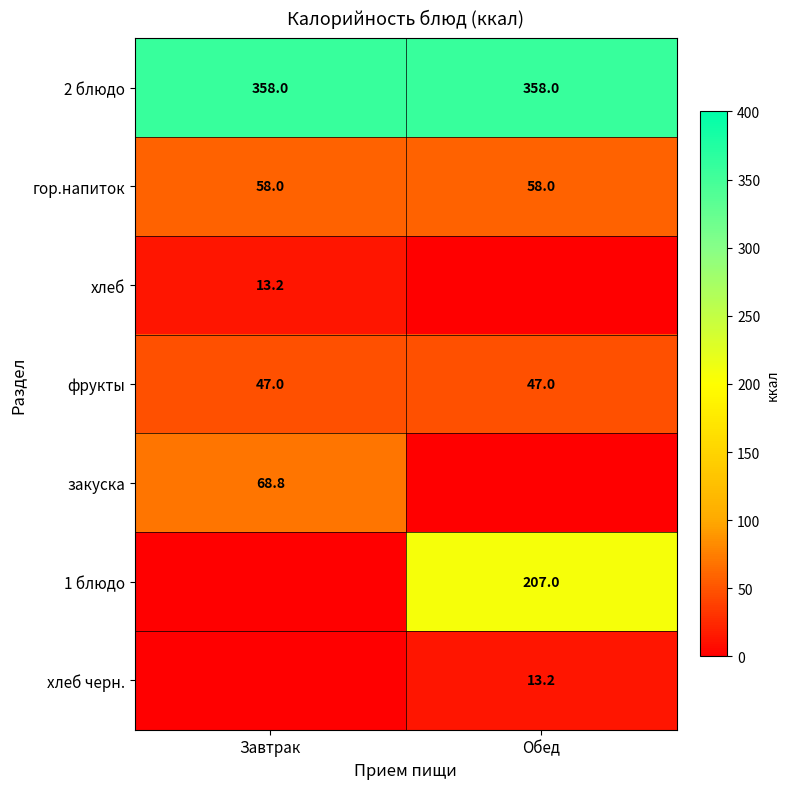

Is the value of 2 блюдо at Завтрак greater than the value of фрукты at Обед?

Yes